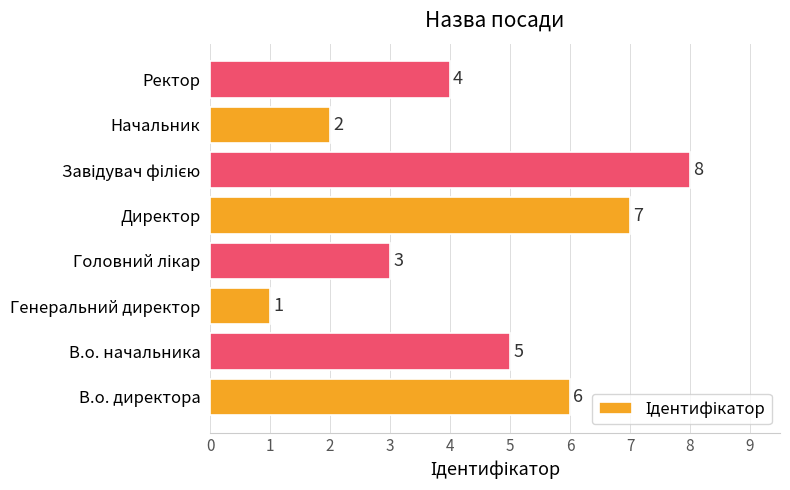

How many data points are less than 5?

4